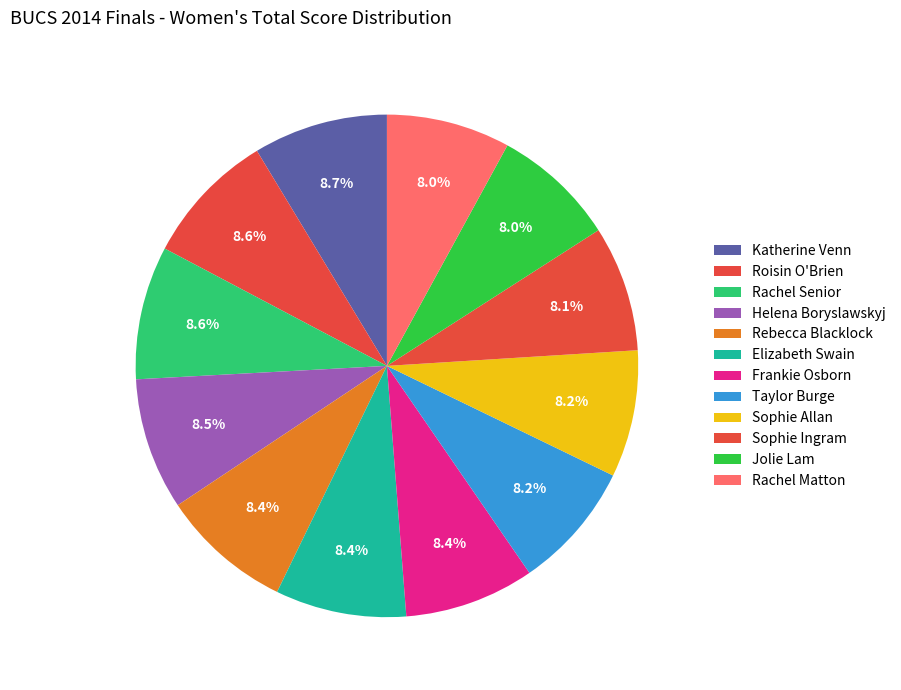

What is the largest slice in the pie chart?

Katherine Venn